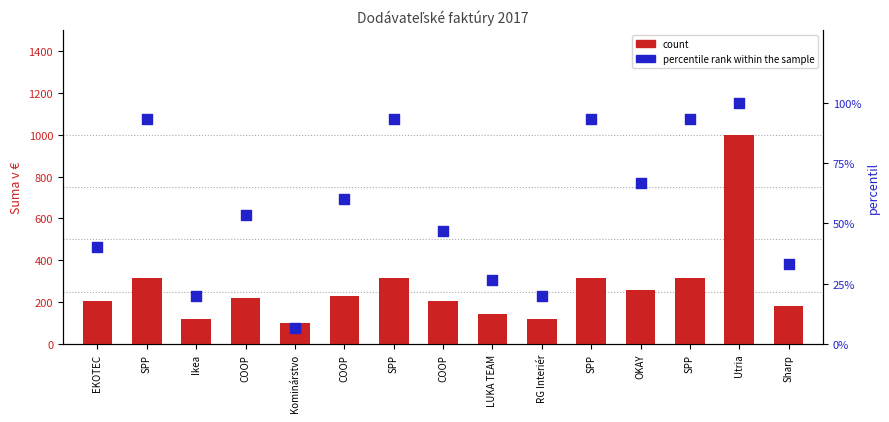

Which series reaches the minimum Y coordinate?

percentile rank within the sample